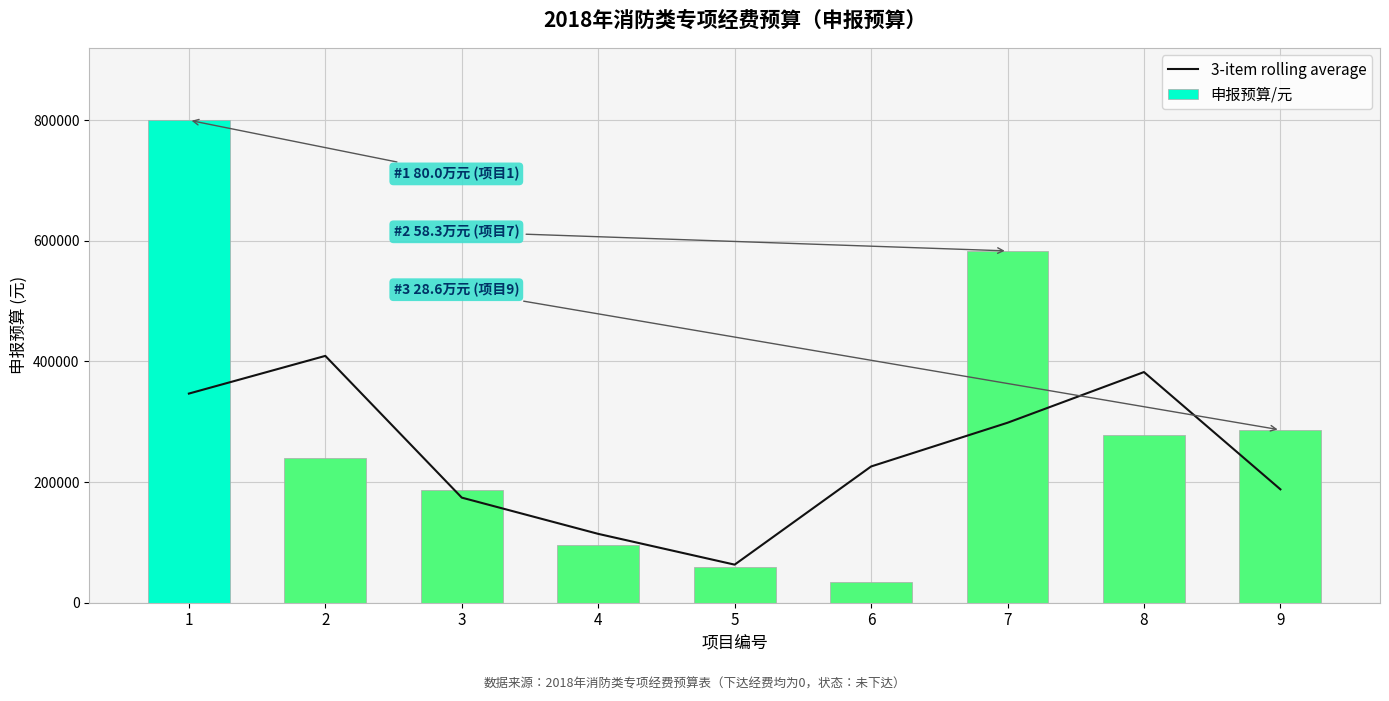

Which series has the largest total across all categories?

申报预算/元